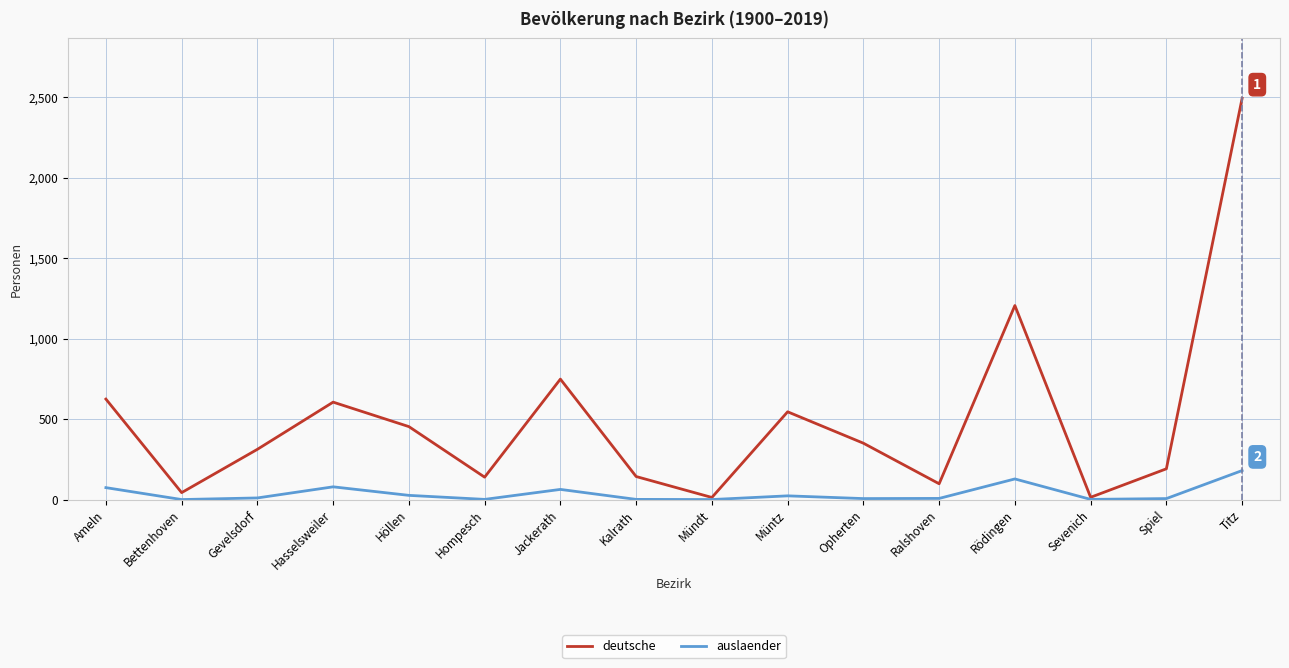

Which series has the largest range (max minus min)?

deutsche